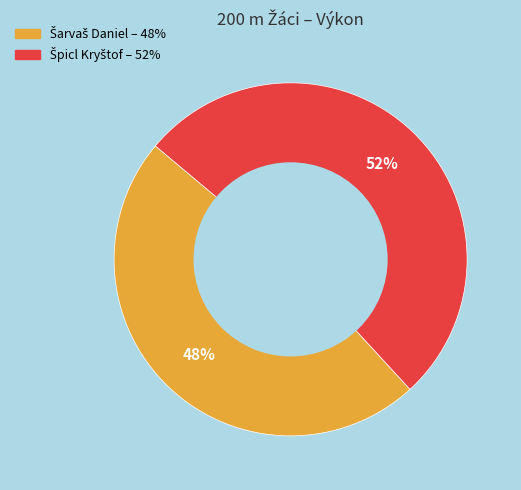

To the nearest percent, what is the difference between the largest and smallest slice percentages?

4%